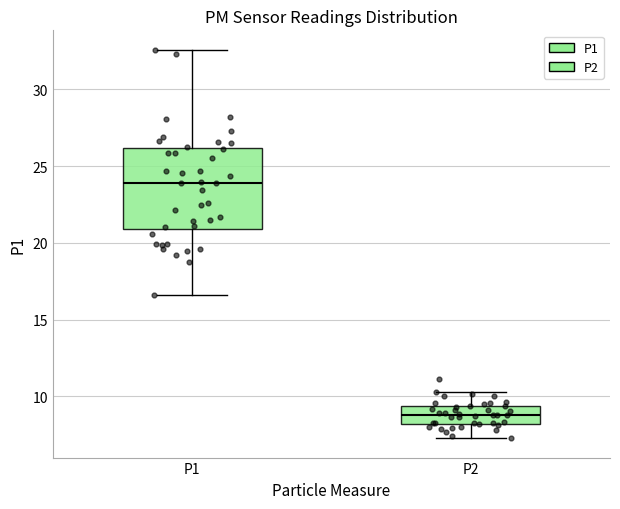

Reading left to right, transcribe this box plot: for each box, give where its median line is, the range the box spans, and where its two whiskers end, as read against the y-axis. The values are not printed on the chart, so give them approximately, as read against the axis.

P1: median 24.0, box 21.0 to 26.0, whiskers 16.5 to 32.5
P2: median 9.0, box 8.0 to 9.5, whiskers 7.5 to 10.5